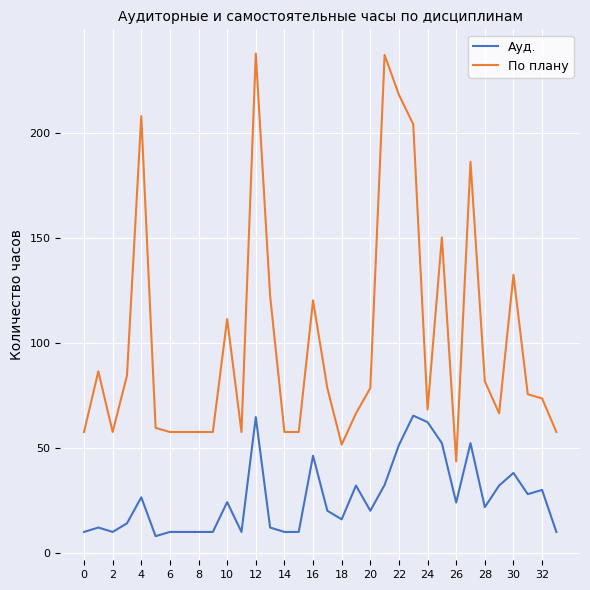

True or false: Ауд. and По плану cross at least once.

False